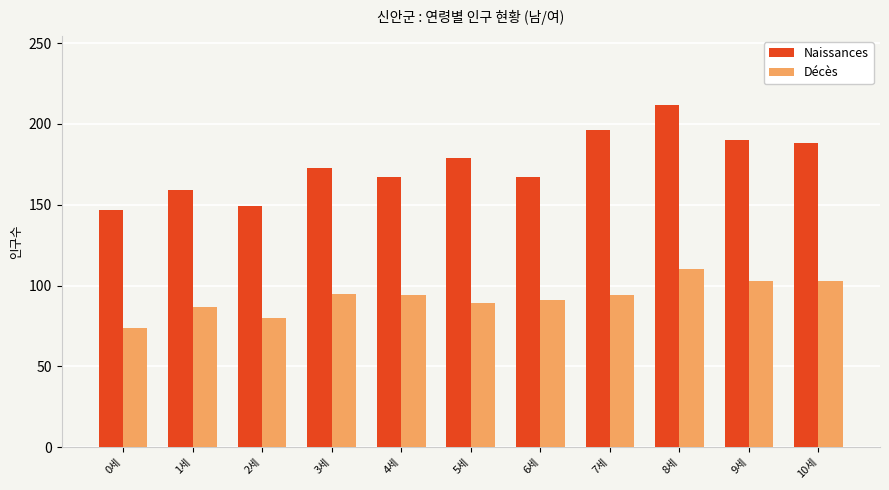

At which label does Décès first exceed 94?

3세